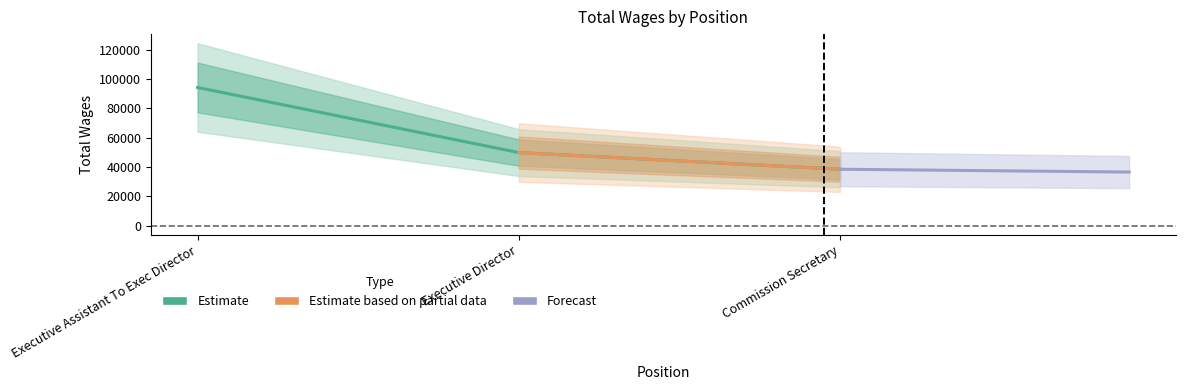

What is the label of the 2nd point from the left?

Executive Director